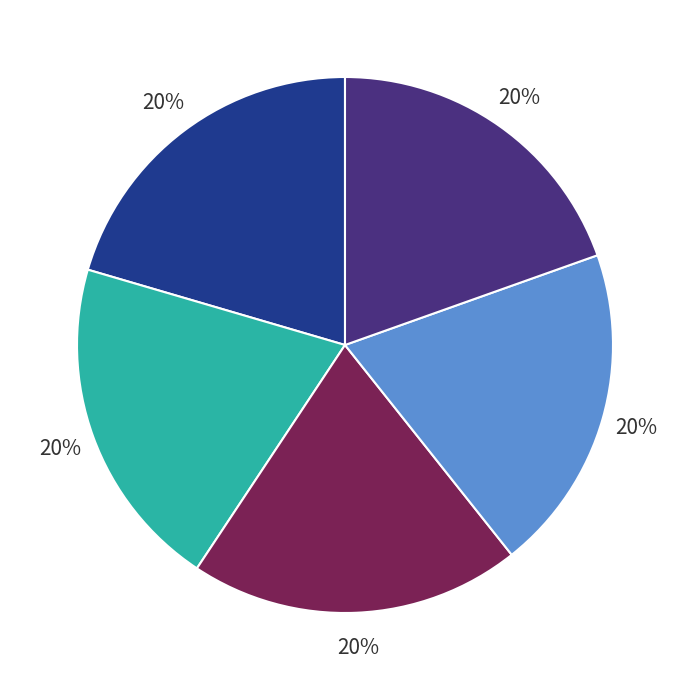

To the nearest percent, what is the average slice percentage?

20%